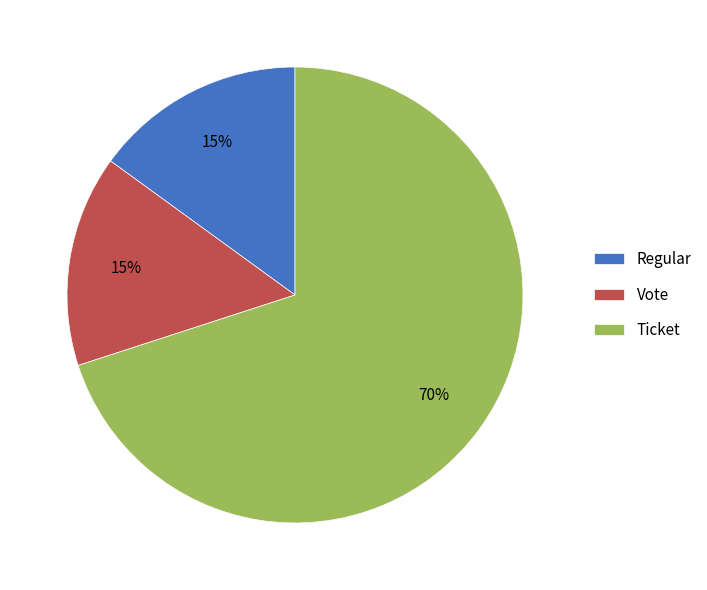

To the nearest percent, what is the difference between the Ticket and Vote slice percentages?

55%